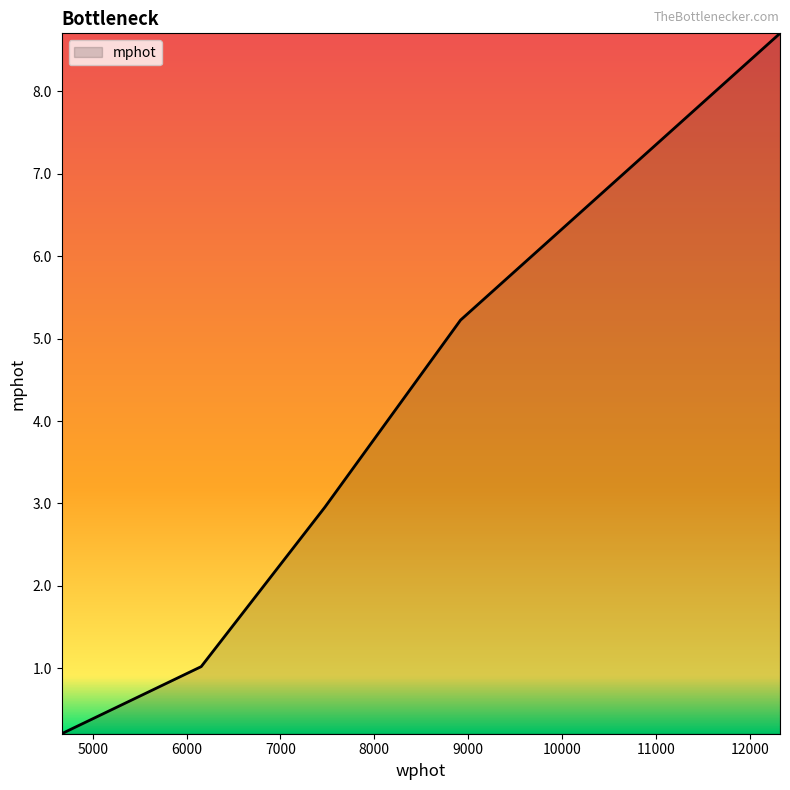

True or false: there are more than 0 points higher than both neighbors.

False